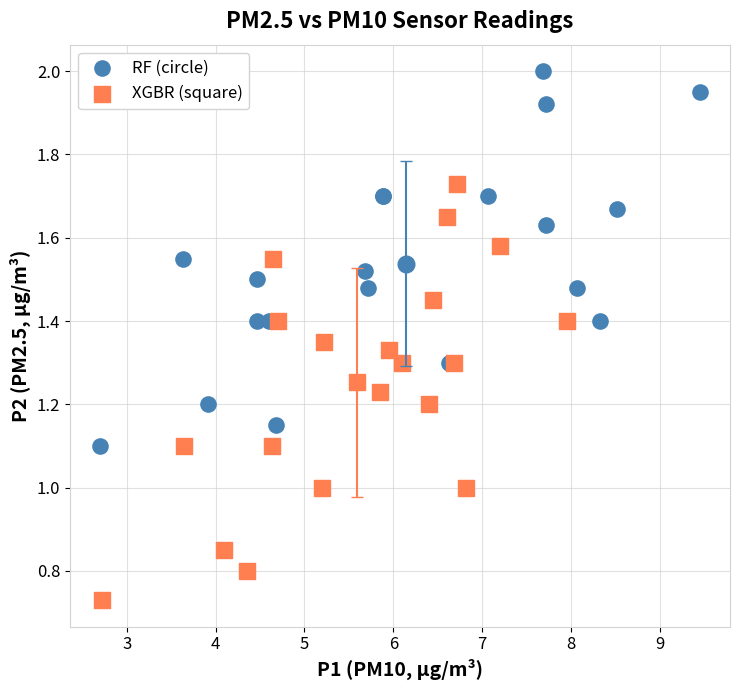

Which series reaches the maximum Y coordinate?

RF (circle)